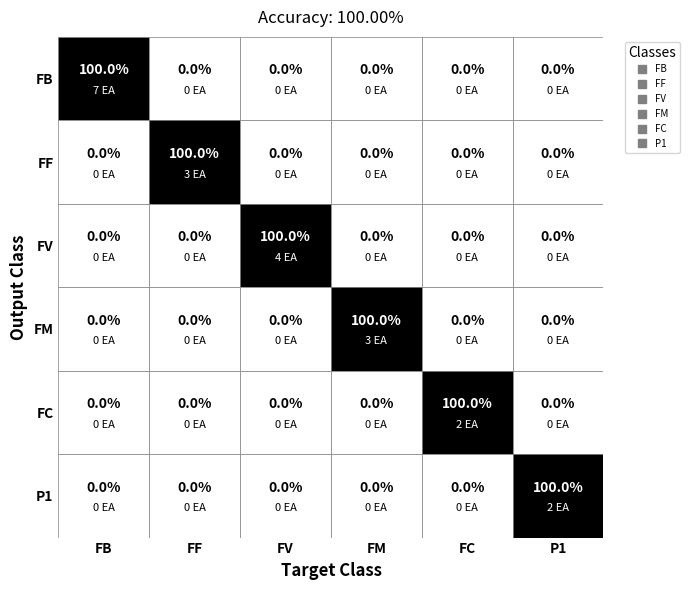

Reading left to right, transcribe all the data shown in this chart.

FB: 7	0	0	0	0	0
FF: 0	3	0	0	0	0
FV: 0	0	4	0	0	0
FM: 0	0	0	3	0	0
FC: 0	0	0	0	2	0
P1: 0	0	0	0	0	2